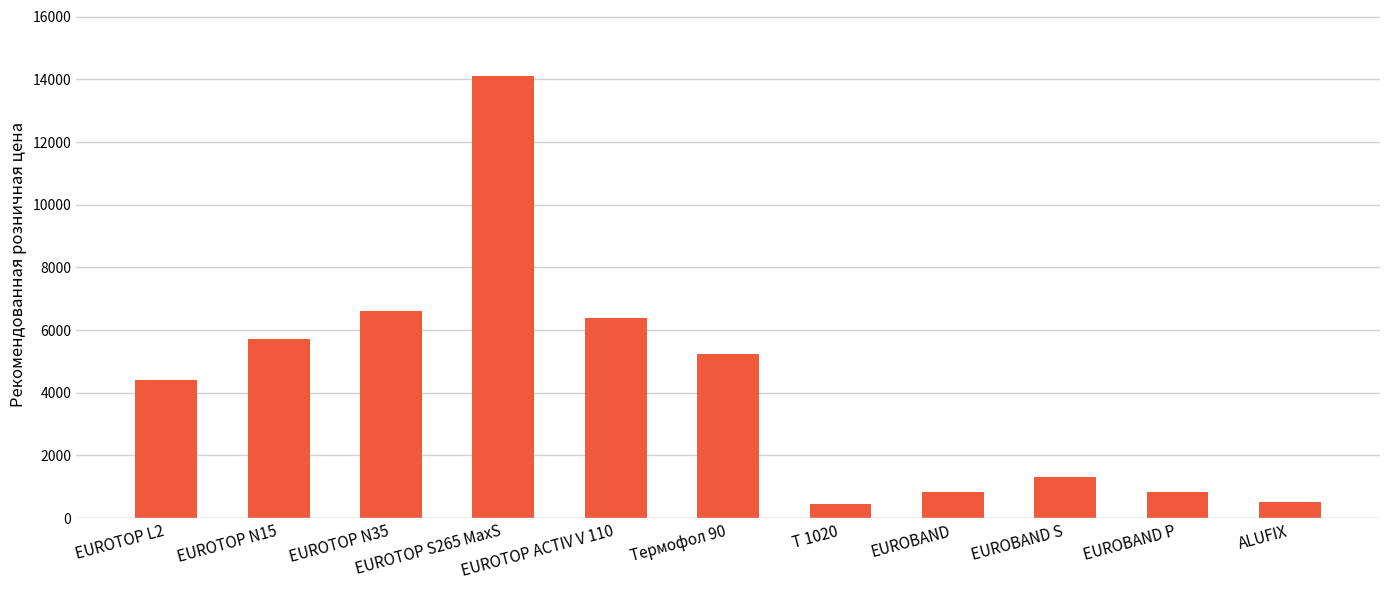

Are the bars horizontal?

No